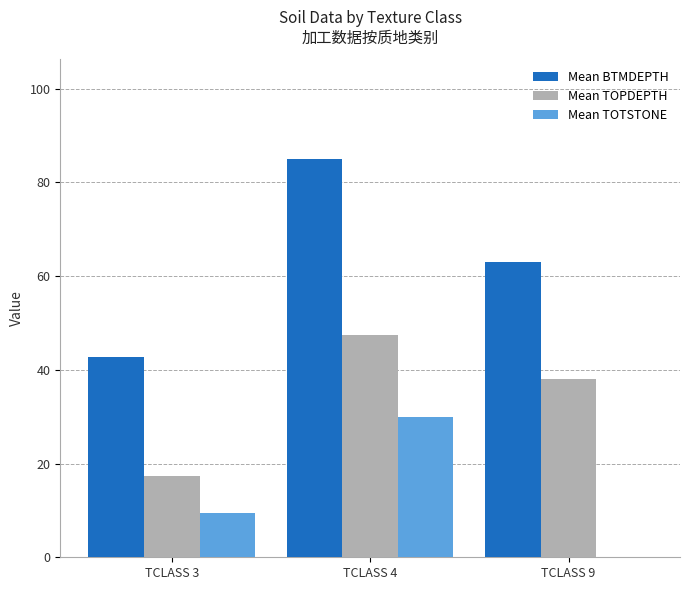

Reading left to right, extract all data points from this chart.

Mean BTMDEPTH: 42.8	85.0	63.0
Mean TOPDEPTH: 17.3	47.5	38.0
Mean TOTSTONE: 9.5	30.0	0.0